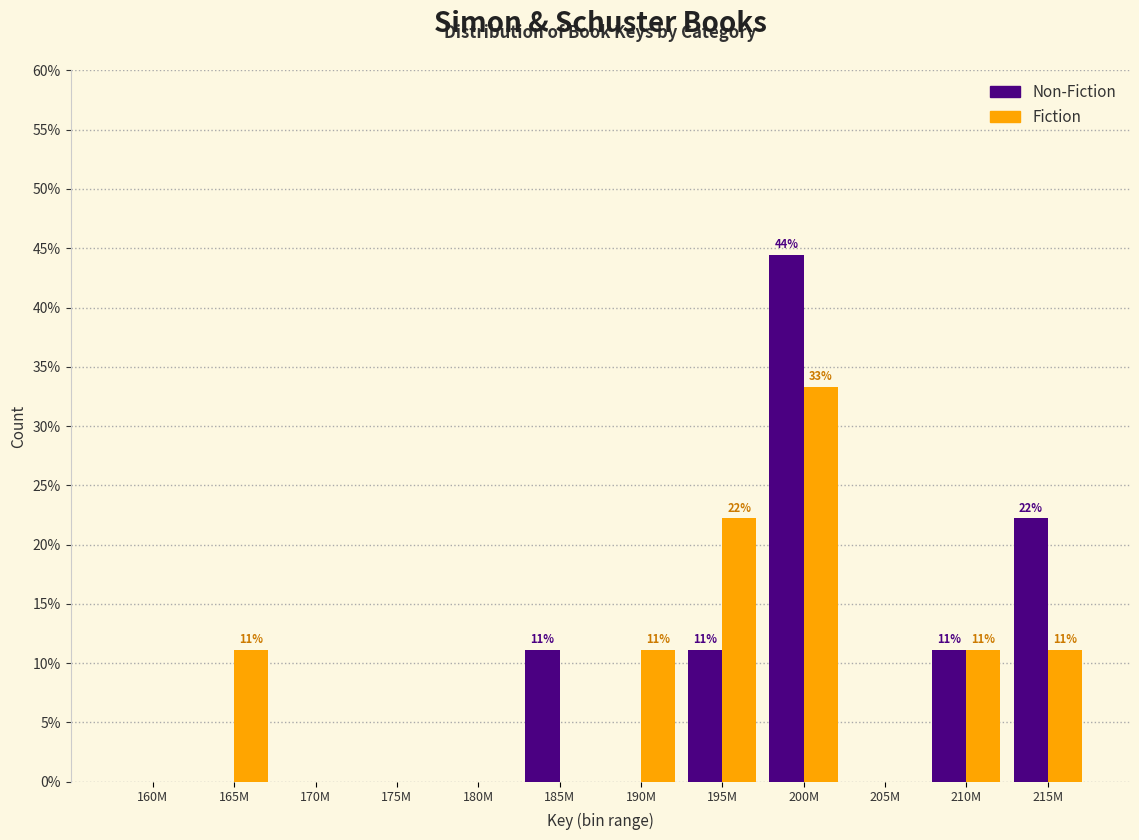

Reading left to right, what are all the values shown in this chart?

Non-Fiction: 160M=0.0	165M=0.0	170M=0.0	175M=0.0	180M=0.0	185M=11.1	190M=0.0	195M=11.1	200M=44.4	205M=0.0	210M=11.1	215M=22.2
Fiction: 160M=0.0	165M=11.1	170M=0.0	175M=0.0	180M=0.0	185M=0.0	190M=11.1	195M=22.2	200M=33.3	205M=0.0	210M=11.1	215M=11.1